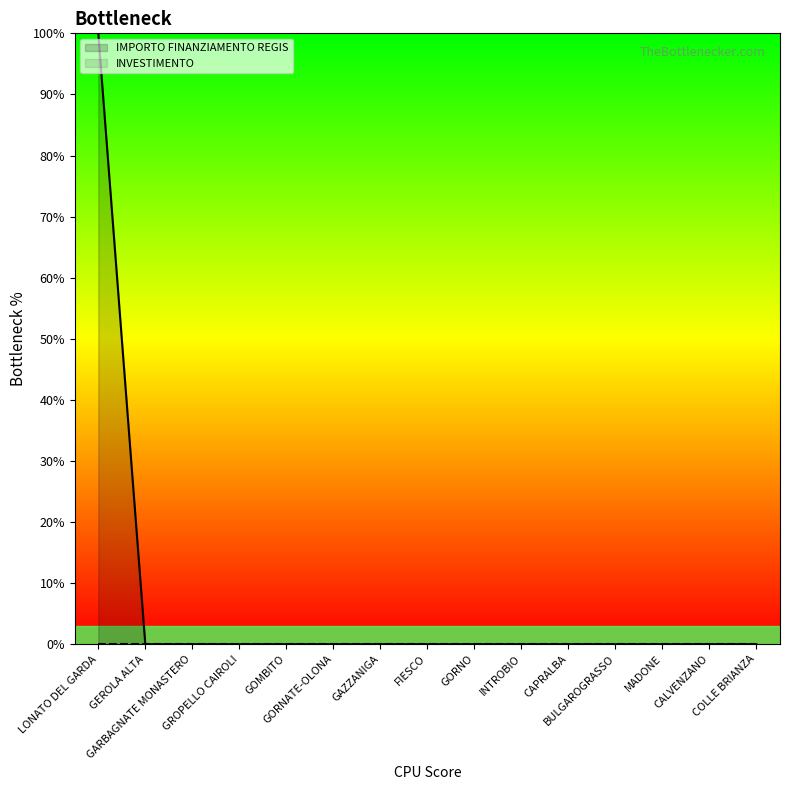

What is the label of the 1st point from the left?

LONATO DEL GARDA